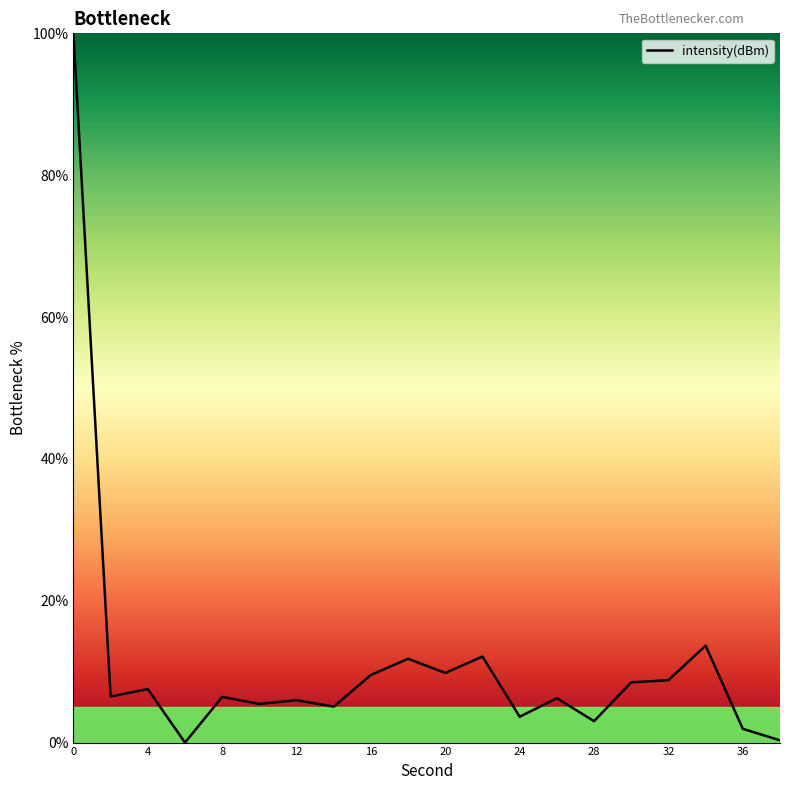

What is the difference between the maximum and minimum values?

100.0